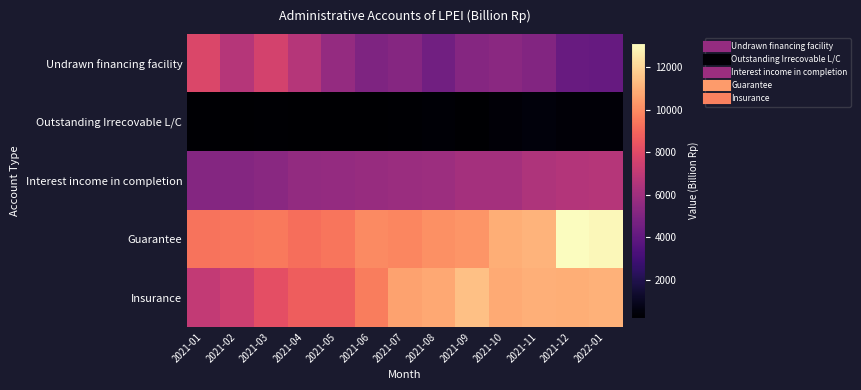

What is the difference between the highest and lowest values at 2021-11?

10645.6